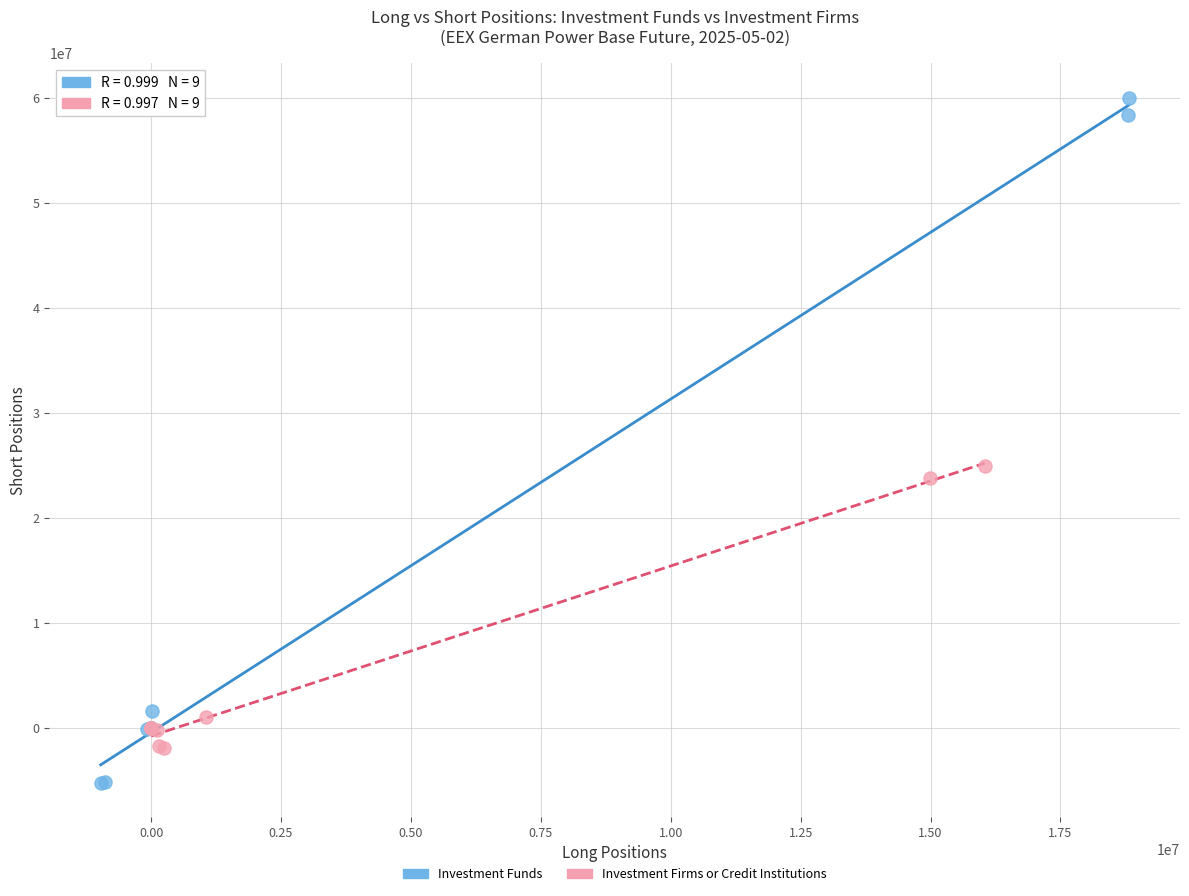

Which series contains the lowest Y value?

Investment Funds